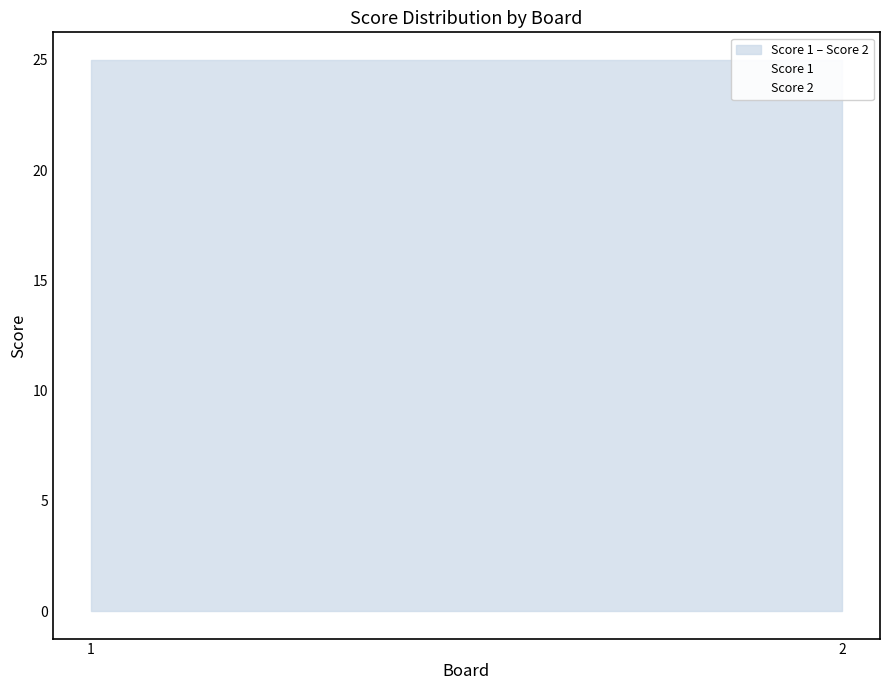

List the labels in order of Score 1 value, smallest first.

1, 2